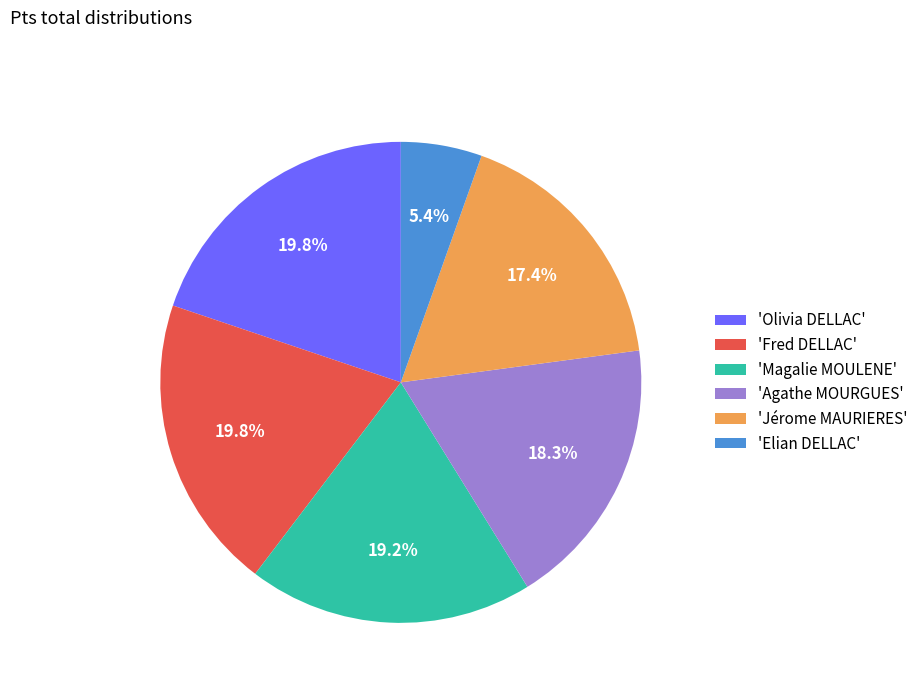

Count the number of slices in the pie.

6